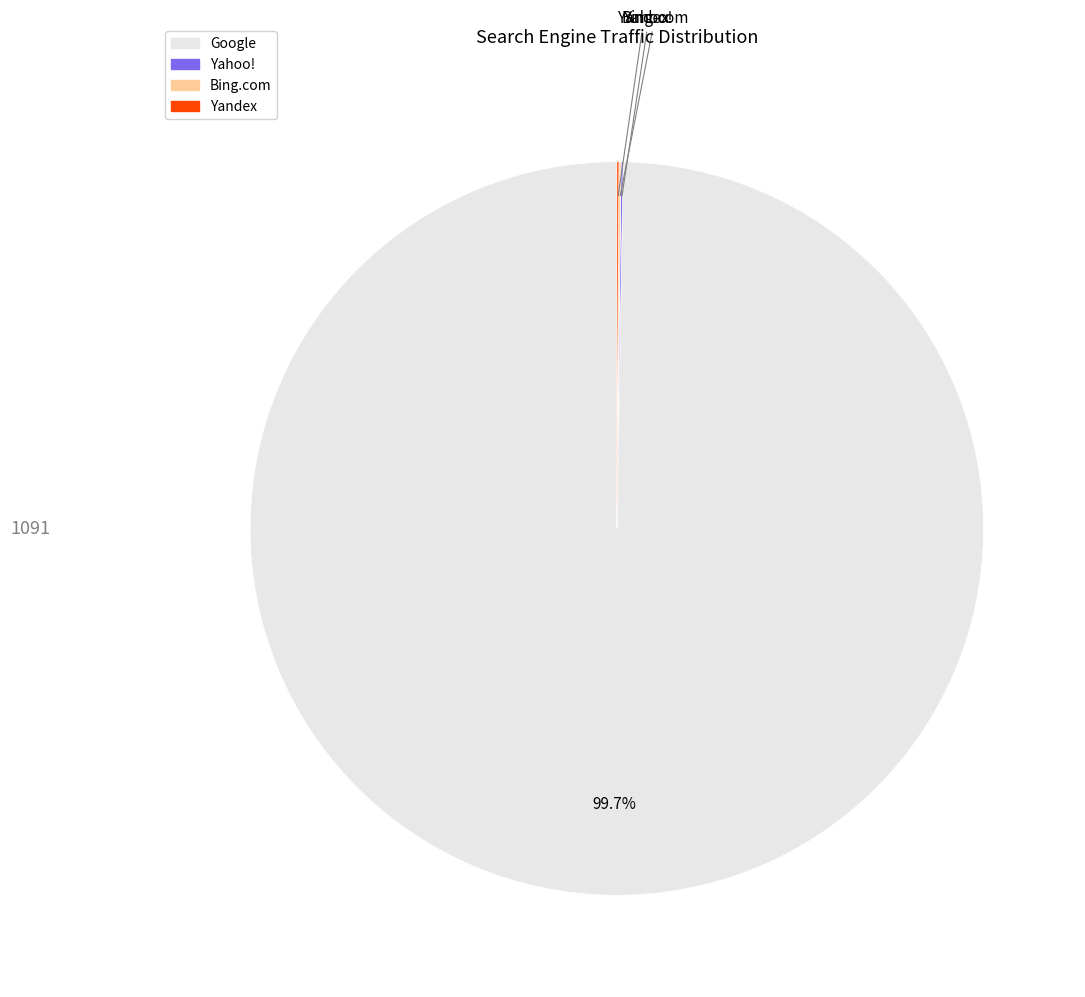

What is the largest slice in the pie chart?

Google